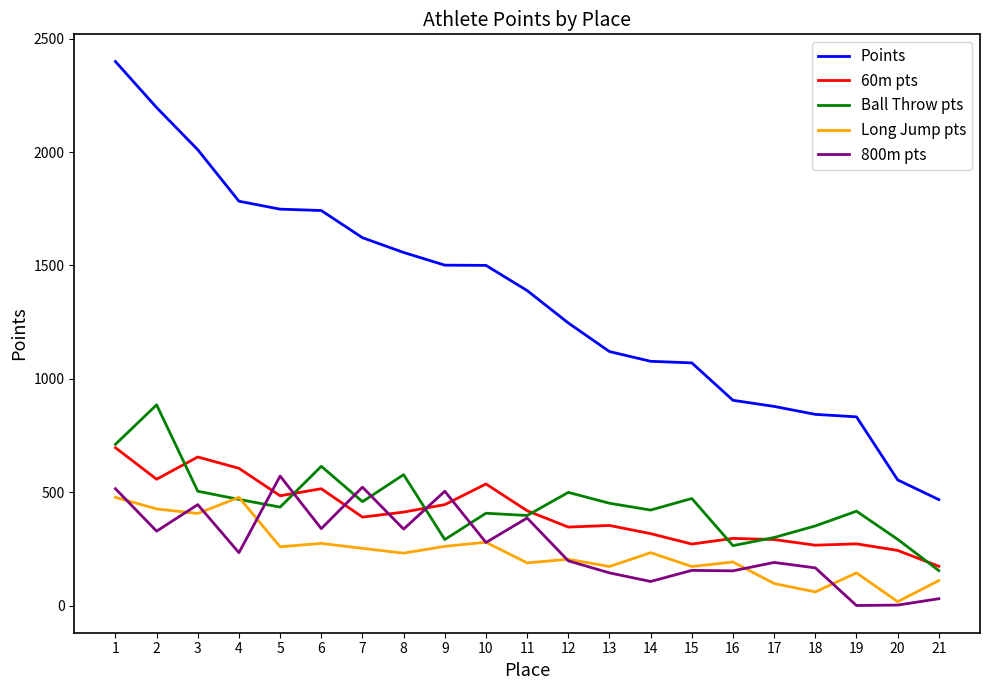

True or false: 60m pts and Points intersect in this chart.

False